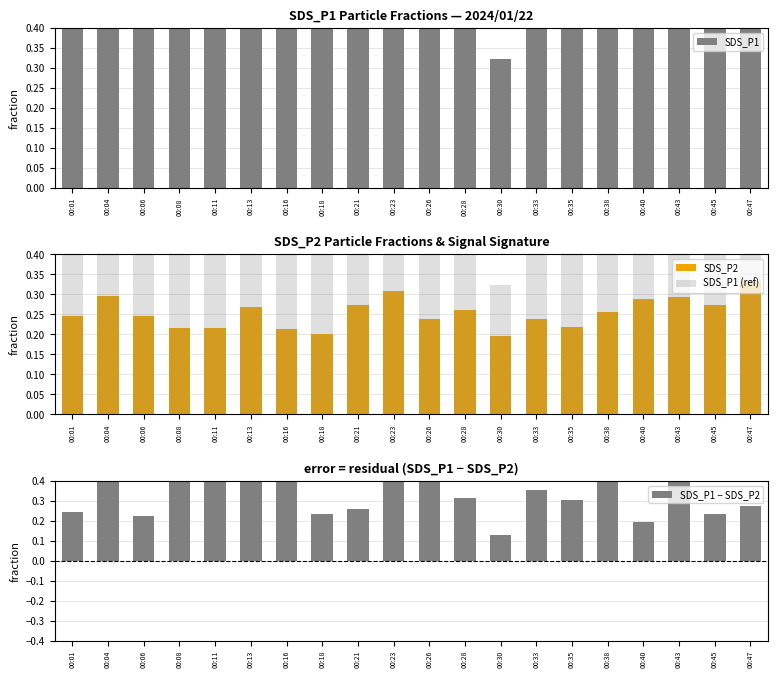

What is the value of the SDS_P1 (ref) bar at the 19th from the left?

0.5